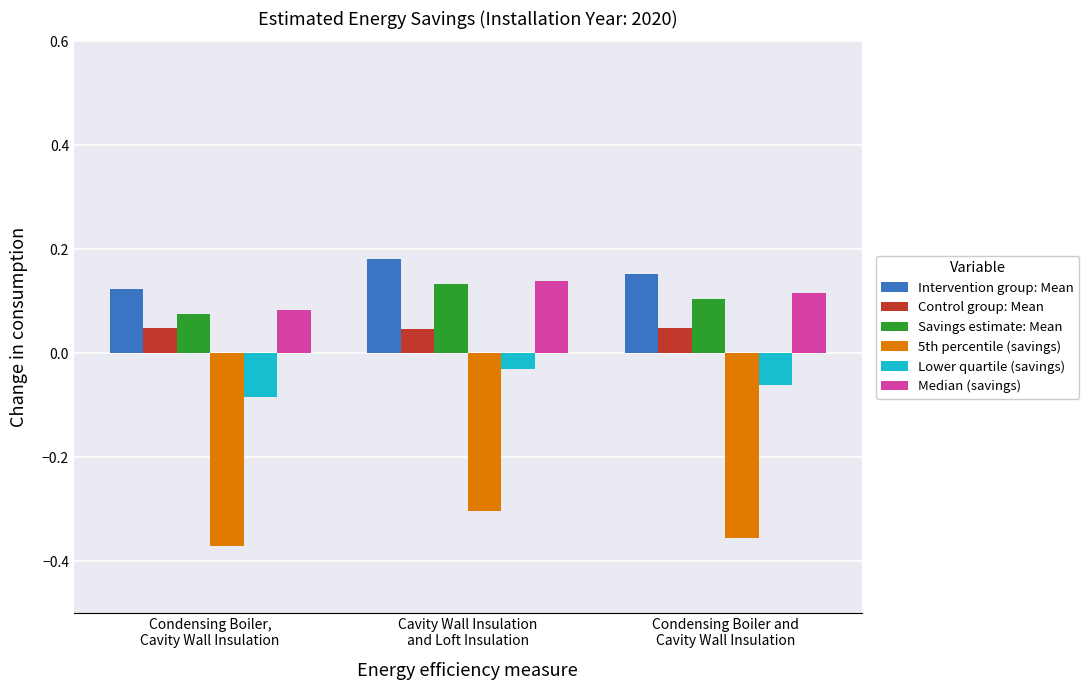

What is the spread (max minus min) of values at Condensing Boiler and
Cavity Wall Insulation?

0.5